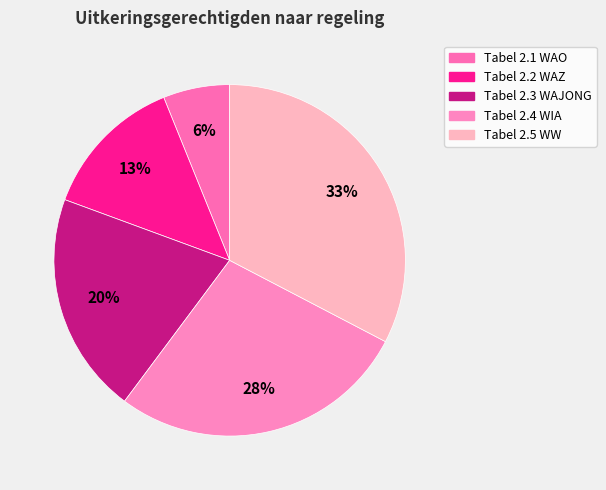

How many segments does this pie chart have?

5